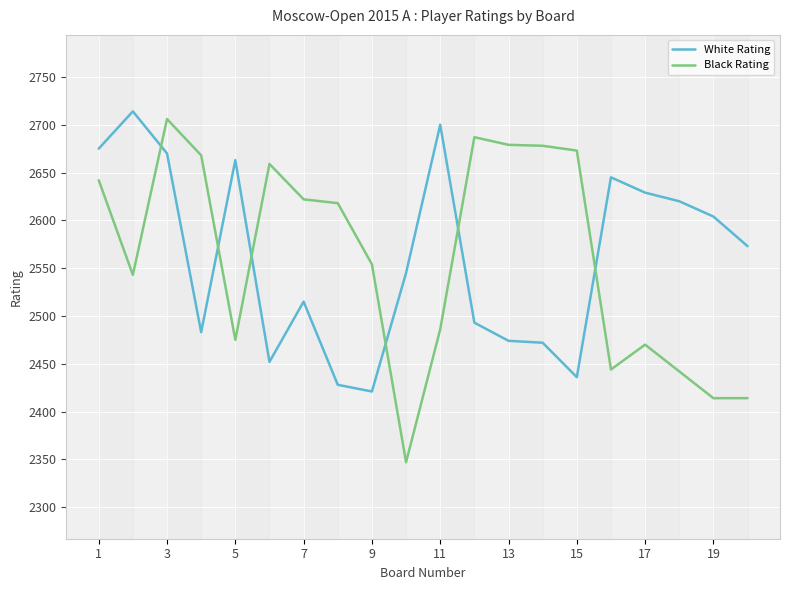

Which series has the widest spread of values?

Black Rating